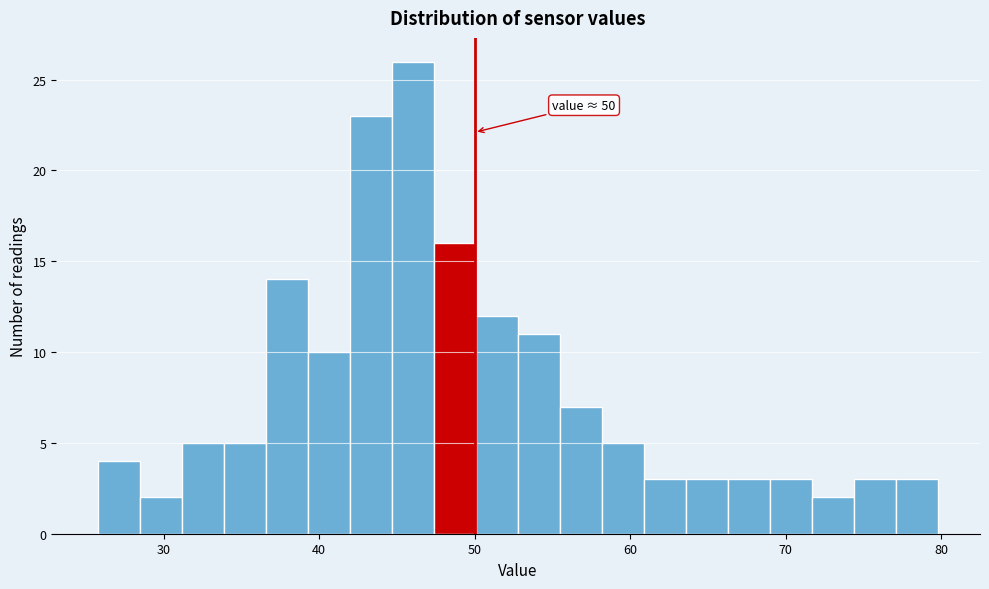

Read against the x-axis, roughly where is the centre of the tallest bar?

46